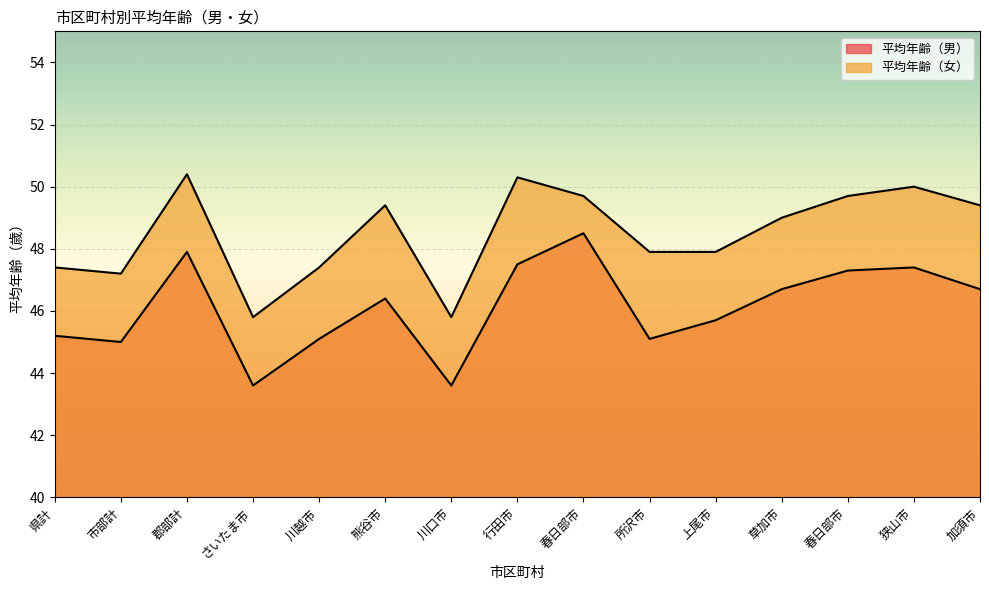

Is it true that 平均年齢（女） equals 31.2 at 郡部計?

False